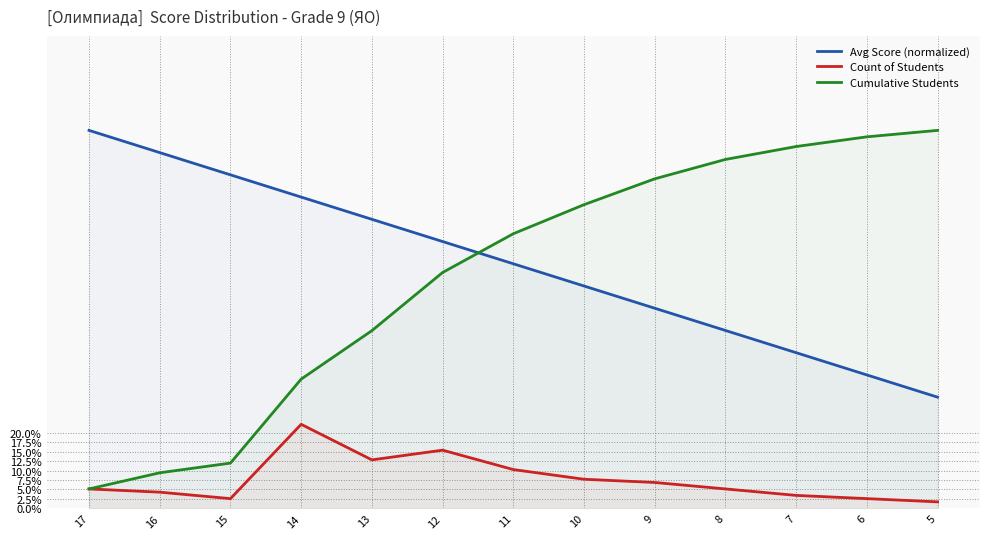

Is it true that Cumulative Students equals 1.3 at 5?

False